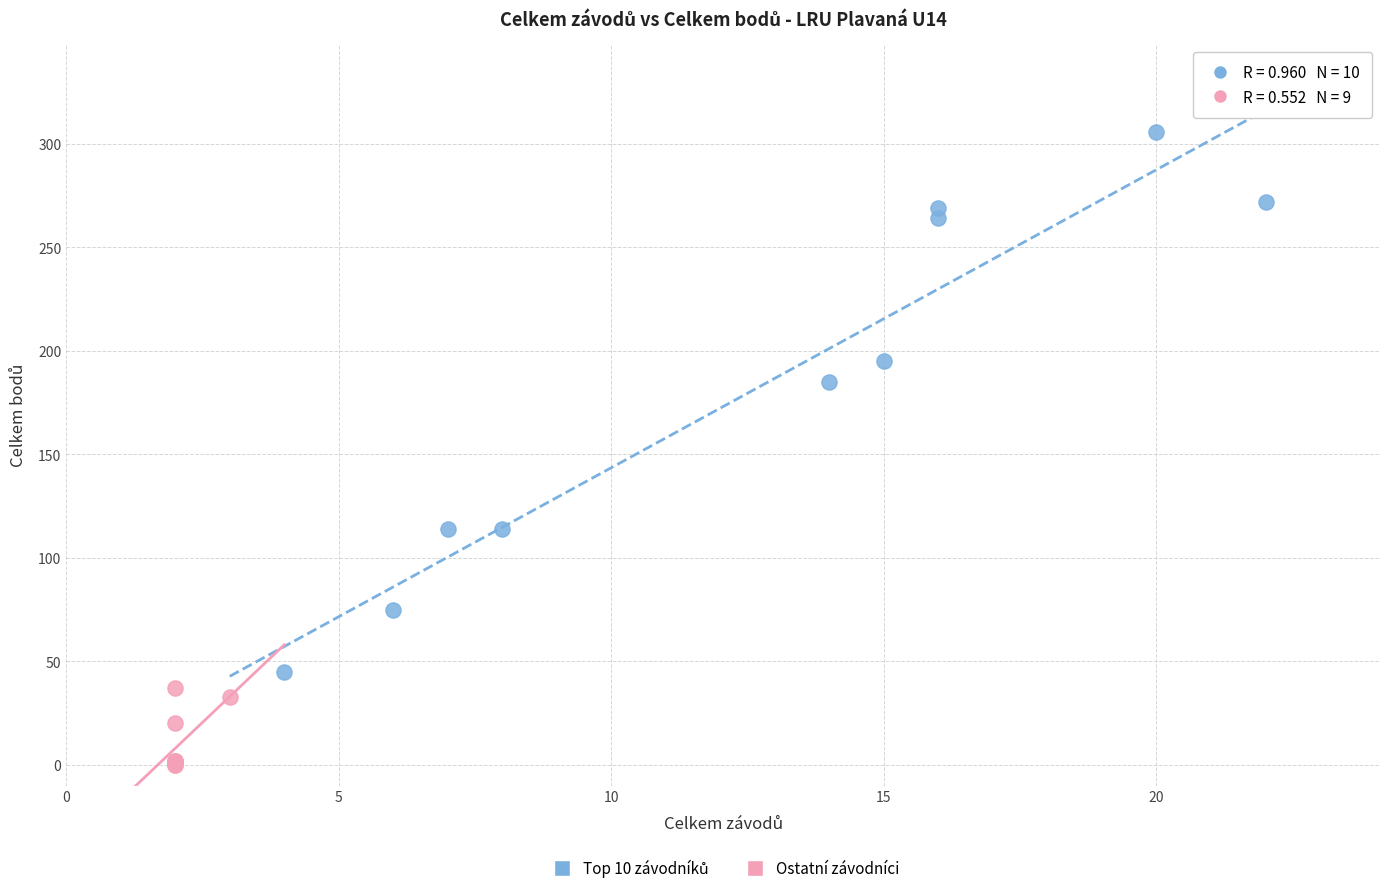

Which series contains the lowest Y value?

Ostatní závodníci